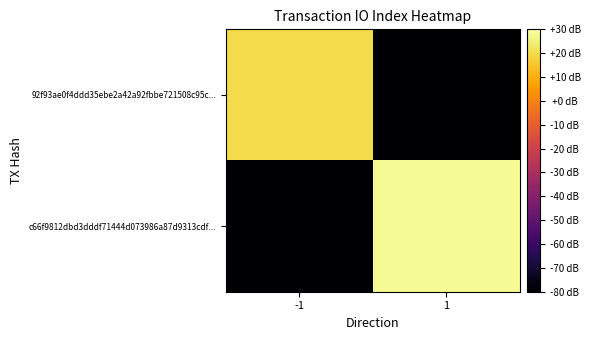

Rank the series by their maximum value, from lowest to highest.

92f93ae0f4ddd35ebe2a42a92fbbe721508c95c..., c66f9812dbd3dddf71444d073986a87d9313cdf...